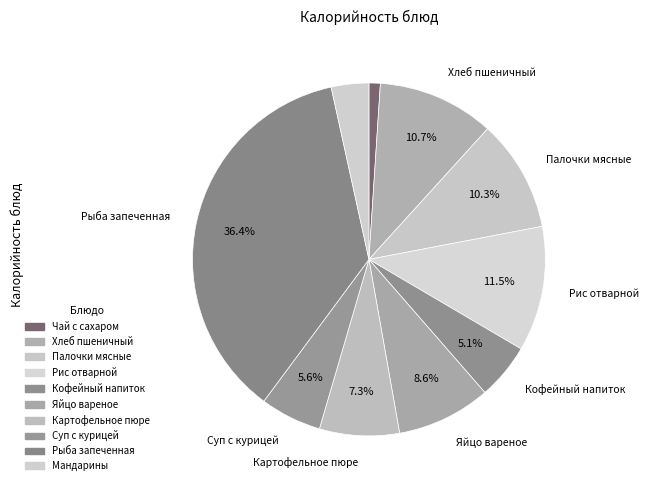

Rank the categories by value from highest to lowest.

Рыба, запеченная под соусом, Рис отварной с маслом сливочным, Хлеб пшеничный, Палочки мясные детские запеченные, Яйцо вареное, Картофельное пюре с маслом сливочным, Суп из овощей с курицей, Кофейный напиток с молоком, Плоды свежие. мандарины, Чай с сахаром